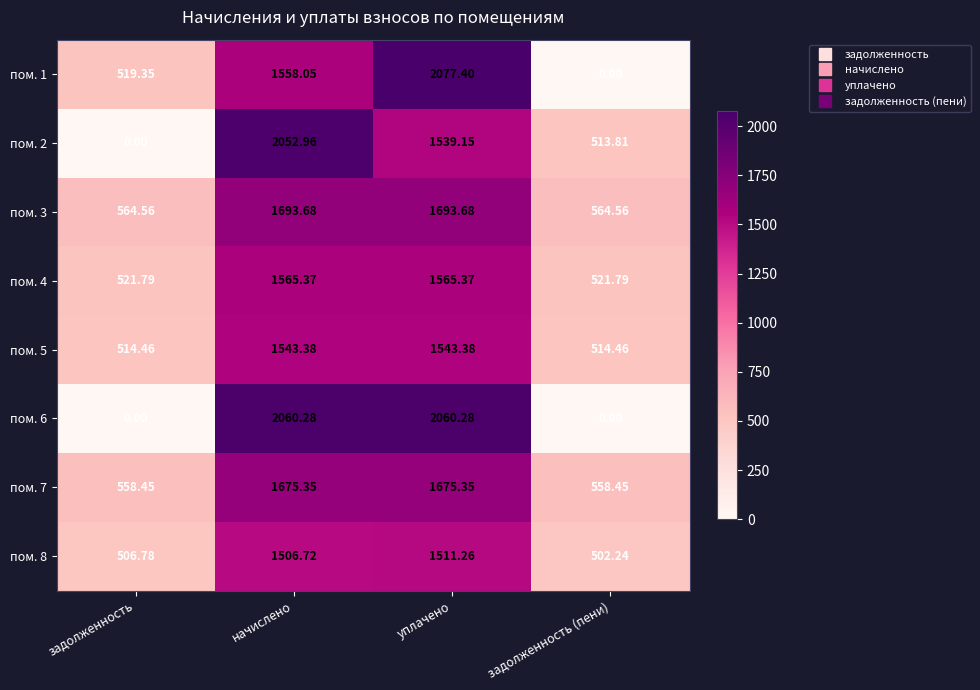

Where does the пом. 4 series first go above 1565?

начислено